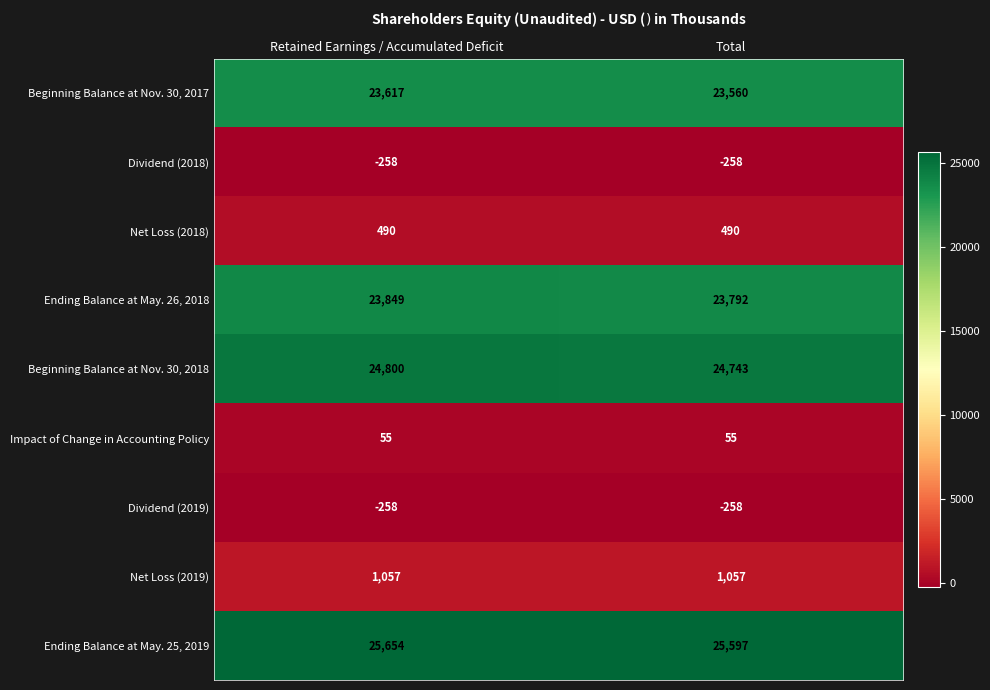

What is the difference between the Ending Balance at May. 25, 2019 values at Retained Earnings / Accumulated Deficit and Total?

57